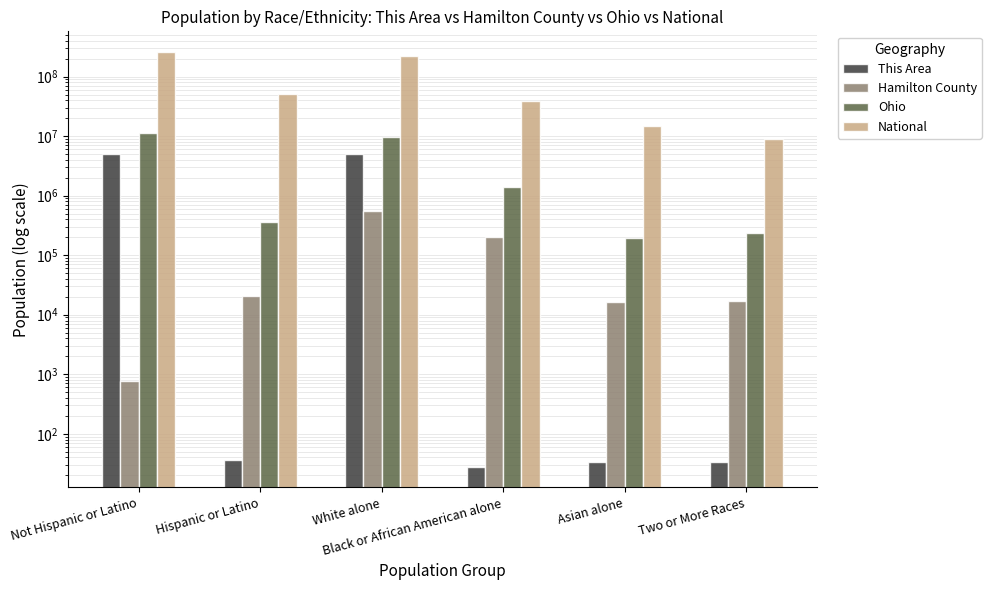

The value of Ohio at Asian alone is 252360. True or false?

False